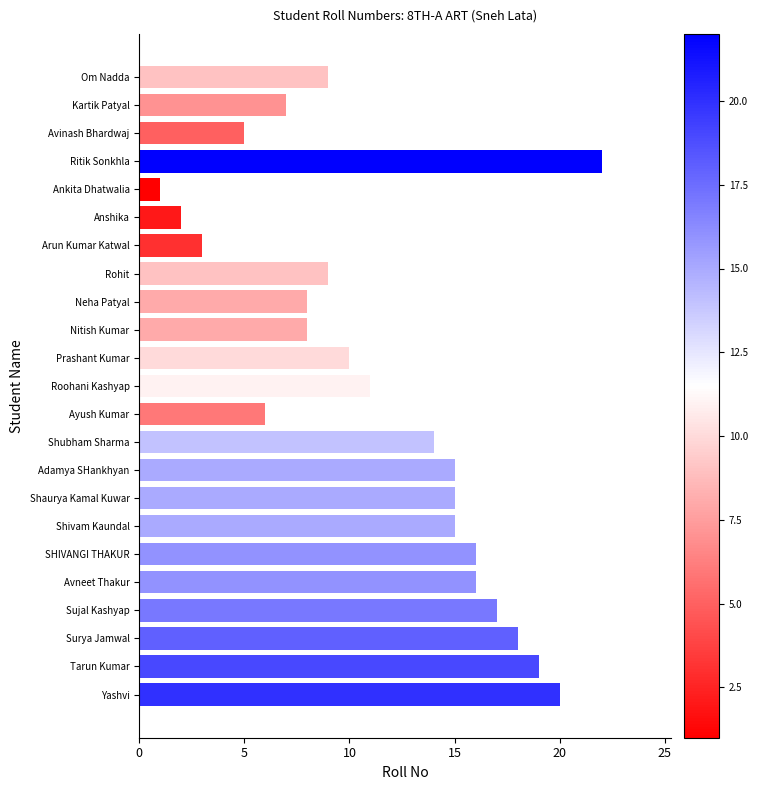

At which category does the chart reach its peak across all series?

Ritik Sonkhla